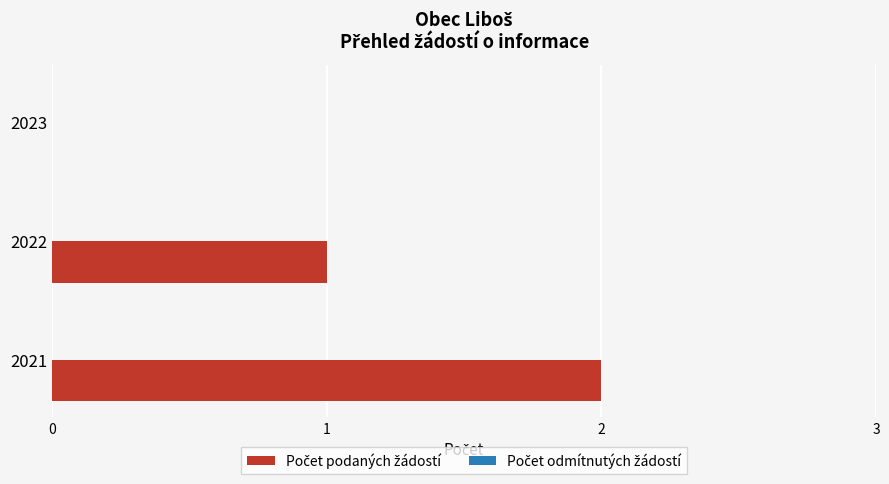

The chart shows a value of 2 at 2021. True or false?

True